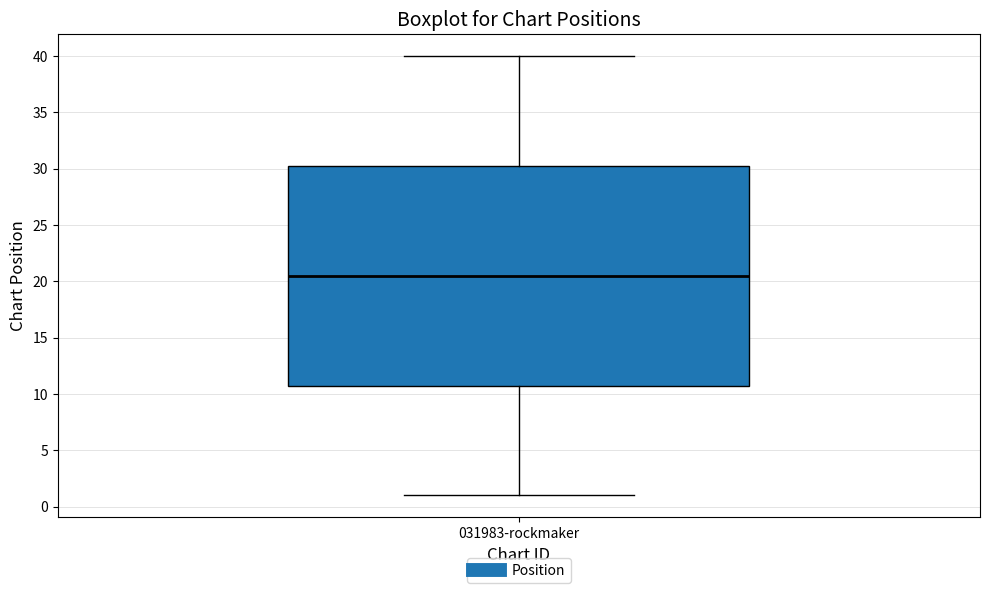

Where does the median line of the box for 031983-rockmaker sit on the y-axis? The values are not printed on the chart, so give them approximately, as read against the axis.

20.5